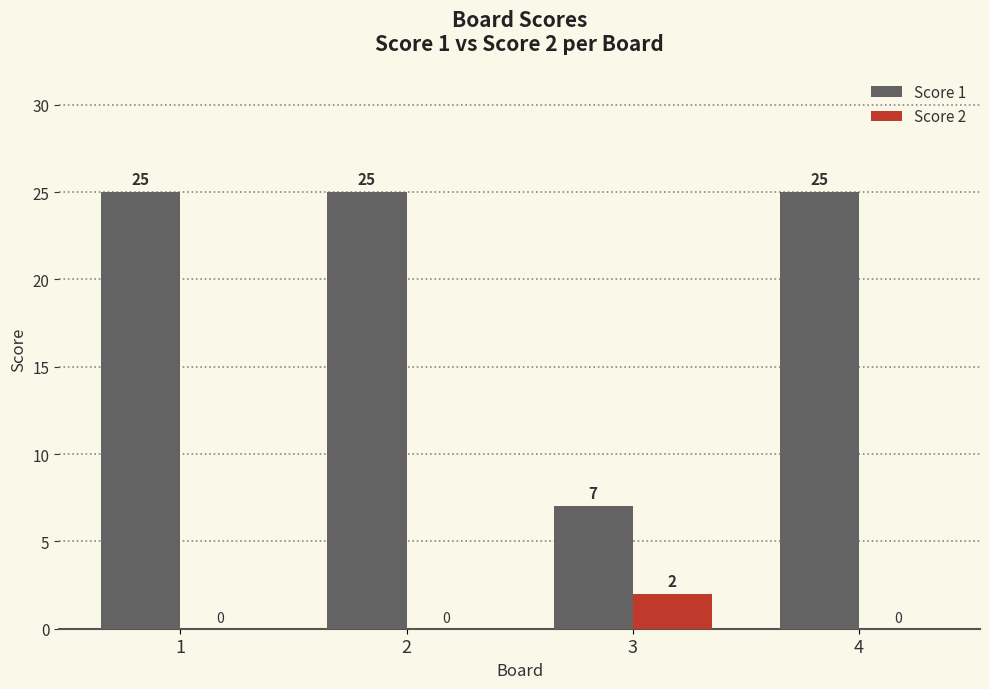

What is the sum of all Score 1 values?

82